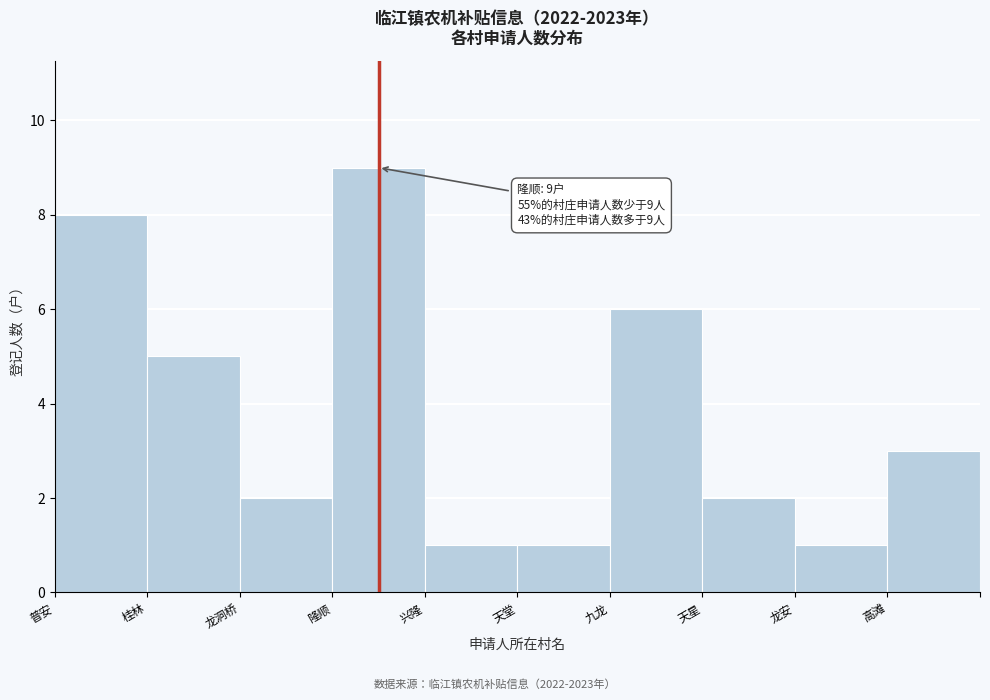

Reading right to left, extract all data points from this chart.

高滩=3	龙安=1	天星=2	九龙=6	天堂=1	兴隆=1	隆顺=9	龙洞桥=2	桂林=5	普安=8